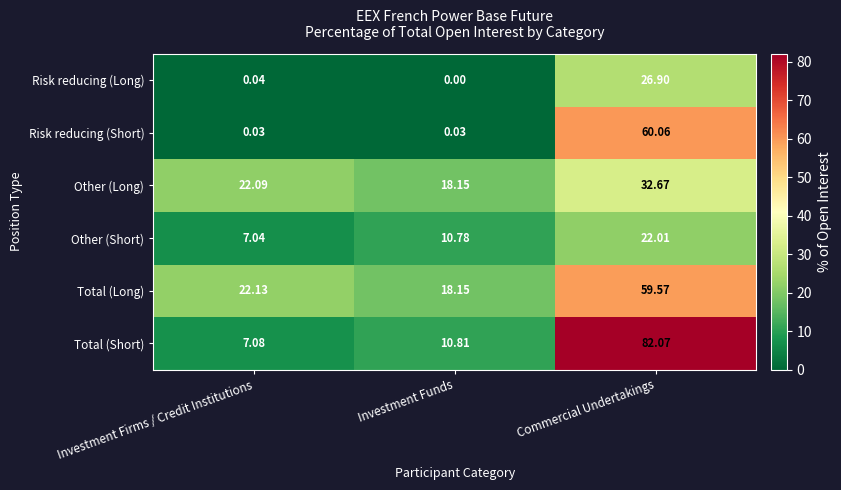

Between Investment Firms / Credit Institutions and Investment Funds, which series saw the biggest shift?

Total (Long)